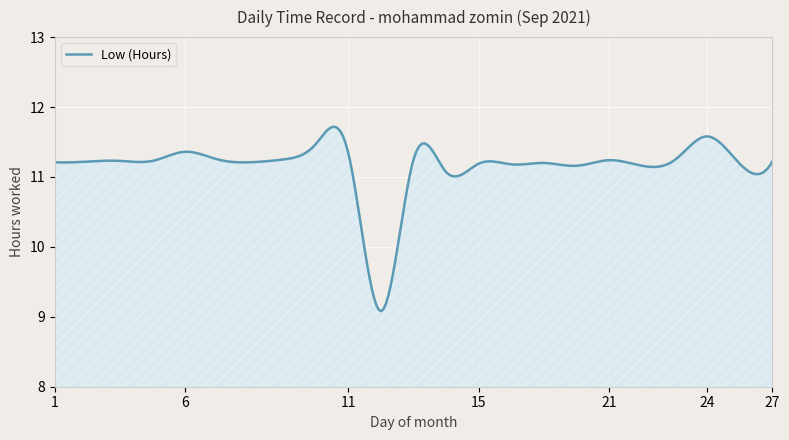

What is the smallest value displayed?

9.1